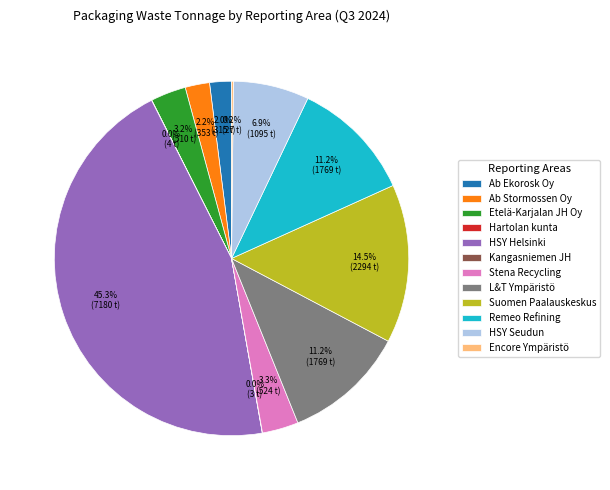

Is there a majority slice in this chart?

No